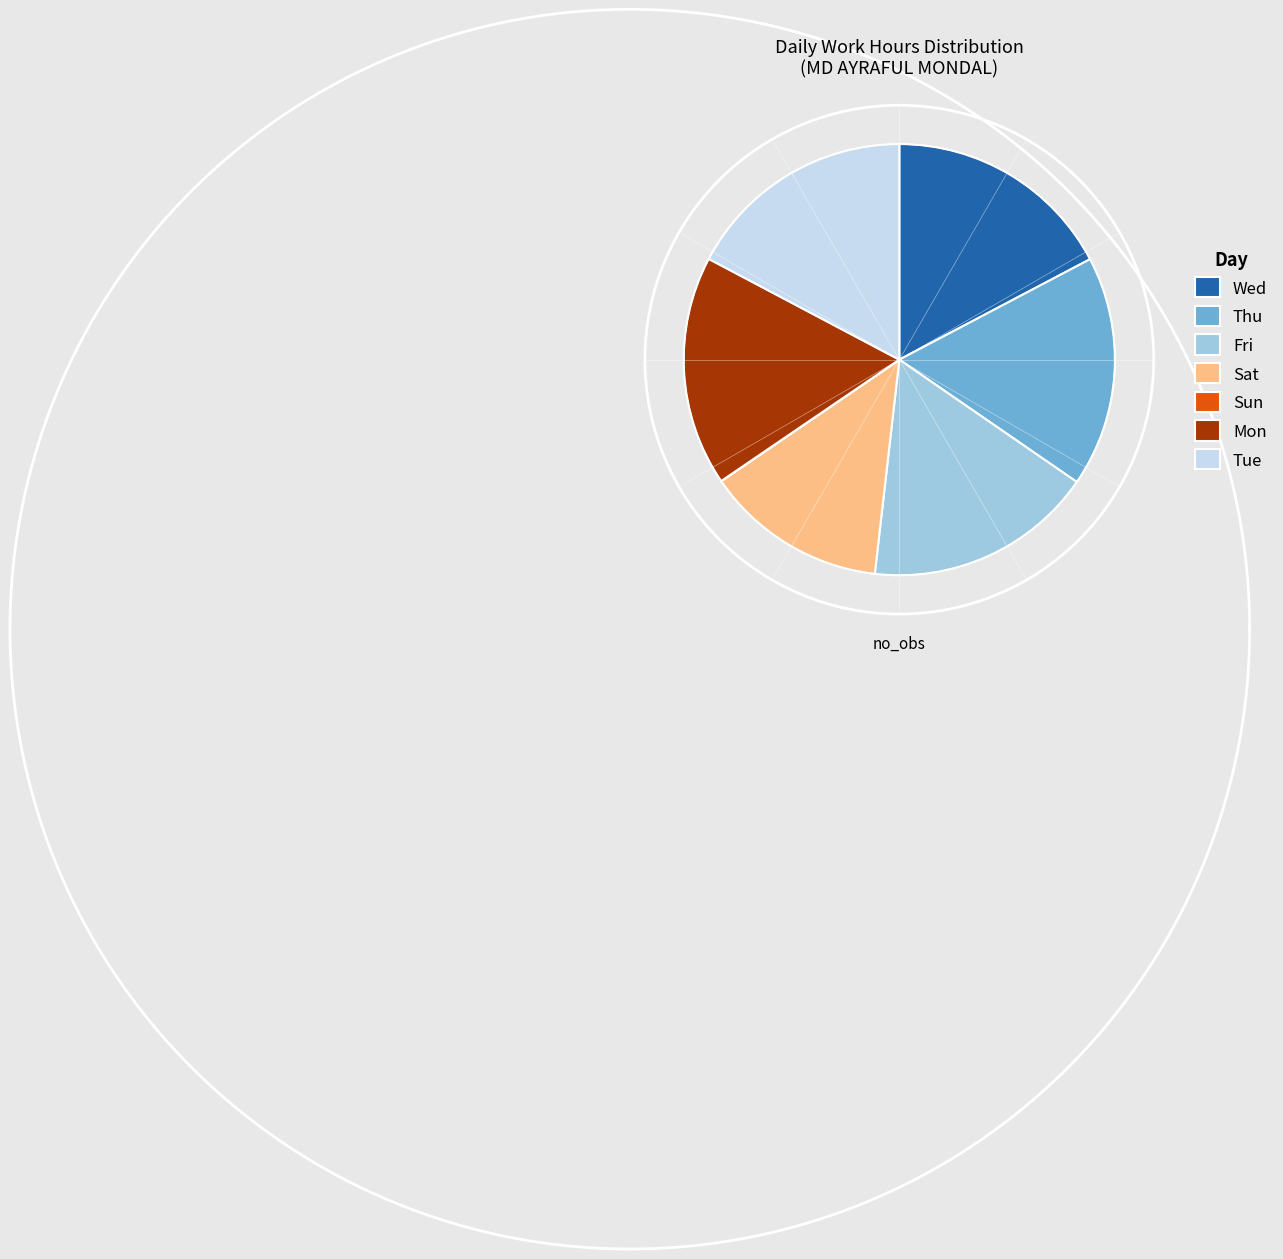

What percentage is the Fri slice, to the nearest percent?

17%